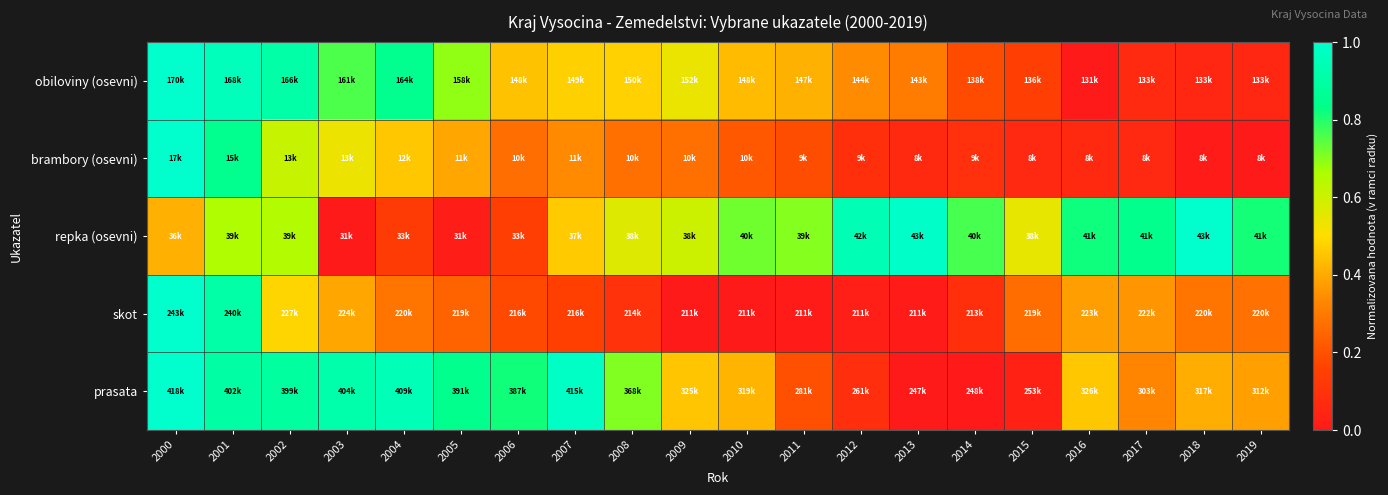

At how many categories does at least one series exceed 0?

20